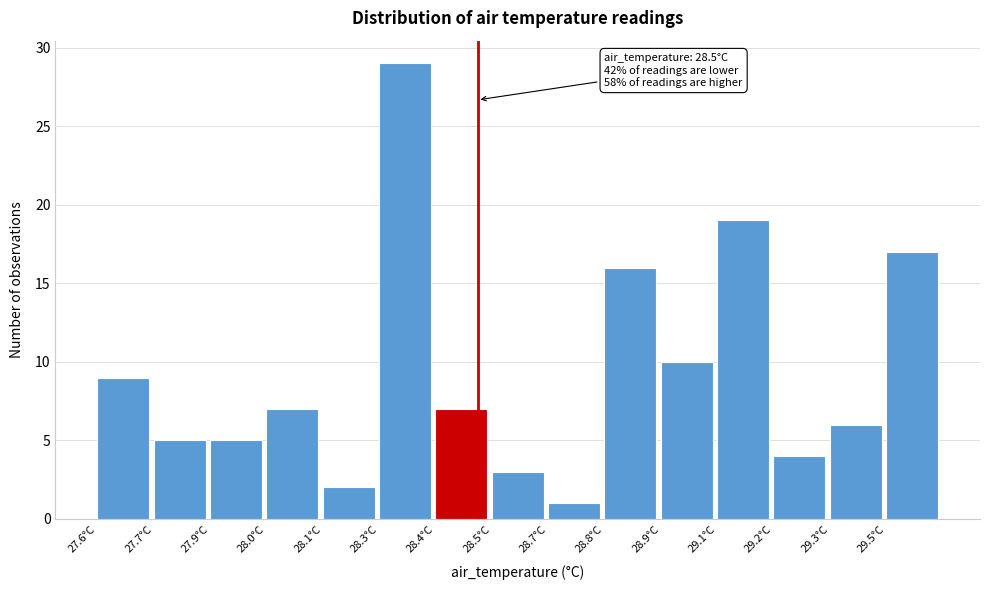

Reading left to right, transcribe all the data shown in this chart.

9	5	5	7	2	29	7	3	1	16	10	19	4	6	17